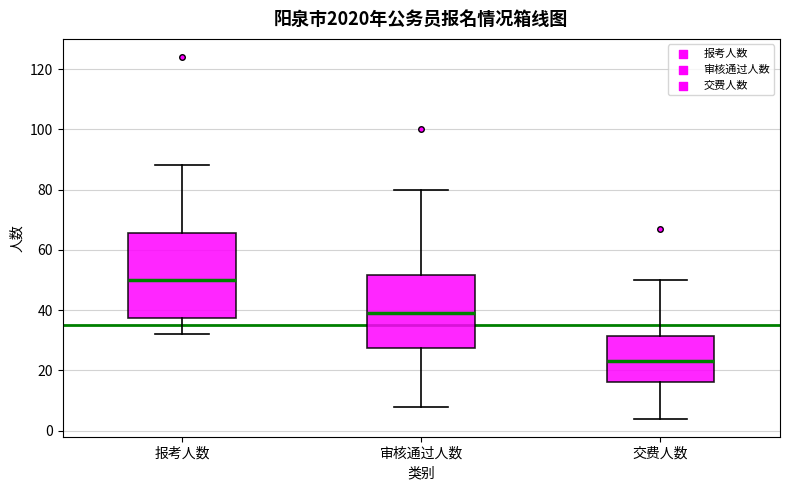

Reading left to right, transcribe this box plot: for each box, give where its median line is, the range the box spans, and where its two whiskers end, as read against the y-axis. The values are not printed on the chart, so give them approximately, as read against the axis.

报考人数: median 50, box 38 to 66, whiskers 32 to 88
审核通过人数: median 40, box 28 to 52, whiskers 8 to 80
交费人数: median 24, box 16 to 32, whiskers 4 to 50